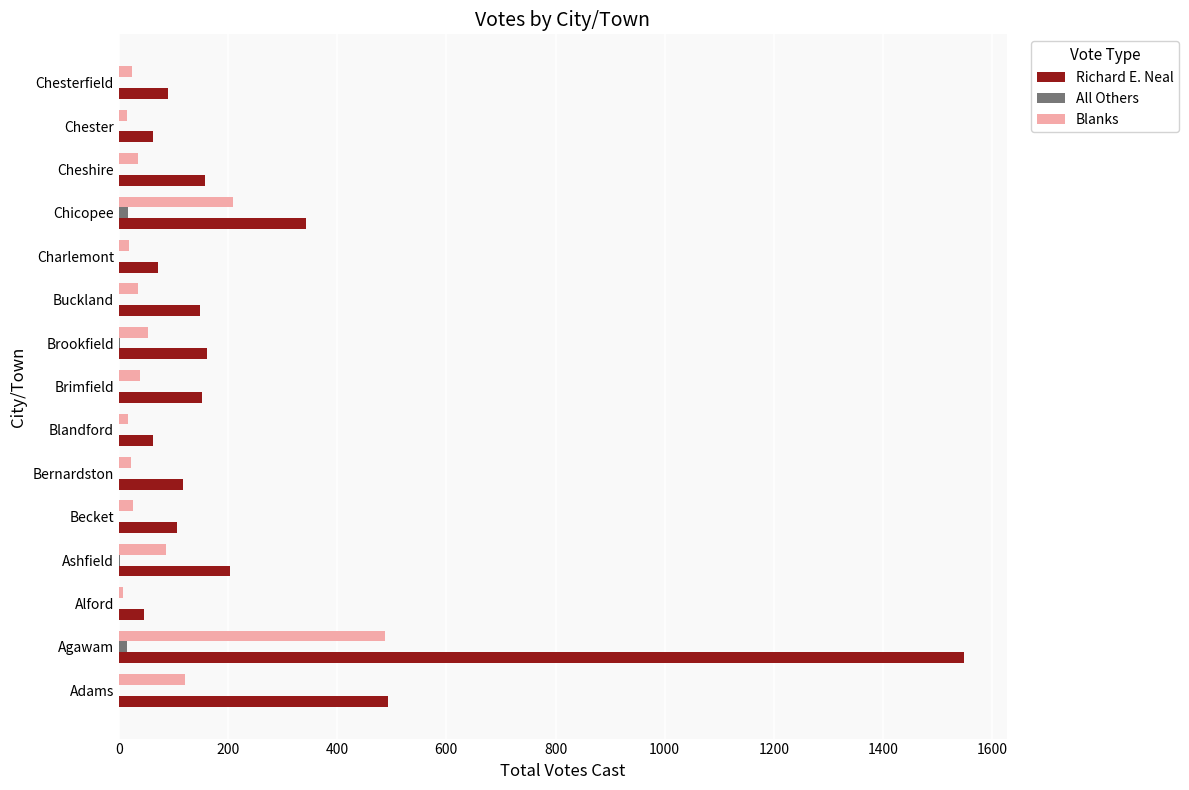

What is the highest value of the Blanks series?

487